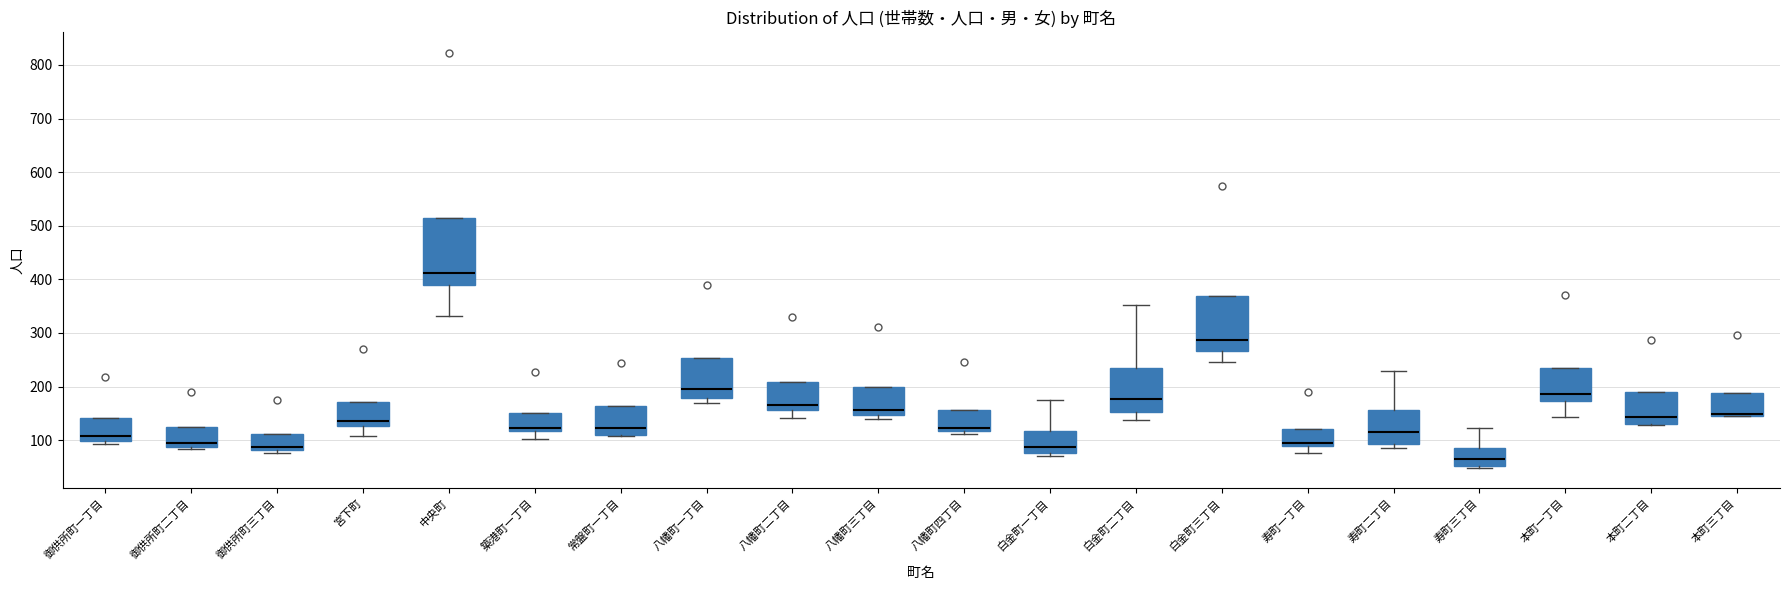

Comparing the boxes themselves (not the whiskers), which one is the tallest?

中央町